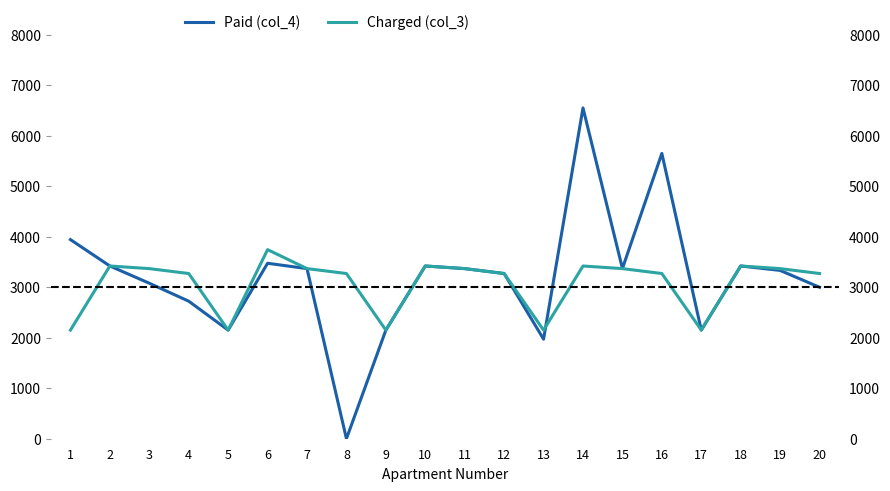

Rank the series by their maximum value, from highest to lowest.

Paid (col_4), Charged (col_3)